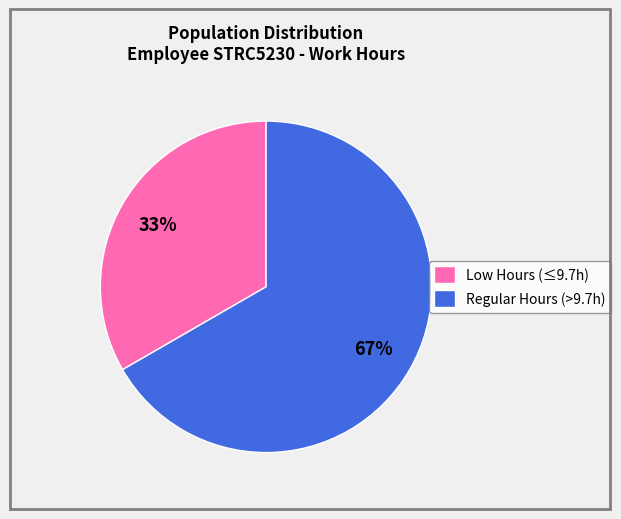

Does Low Hours (≤9.7h) account for over 50% of the chart?

No